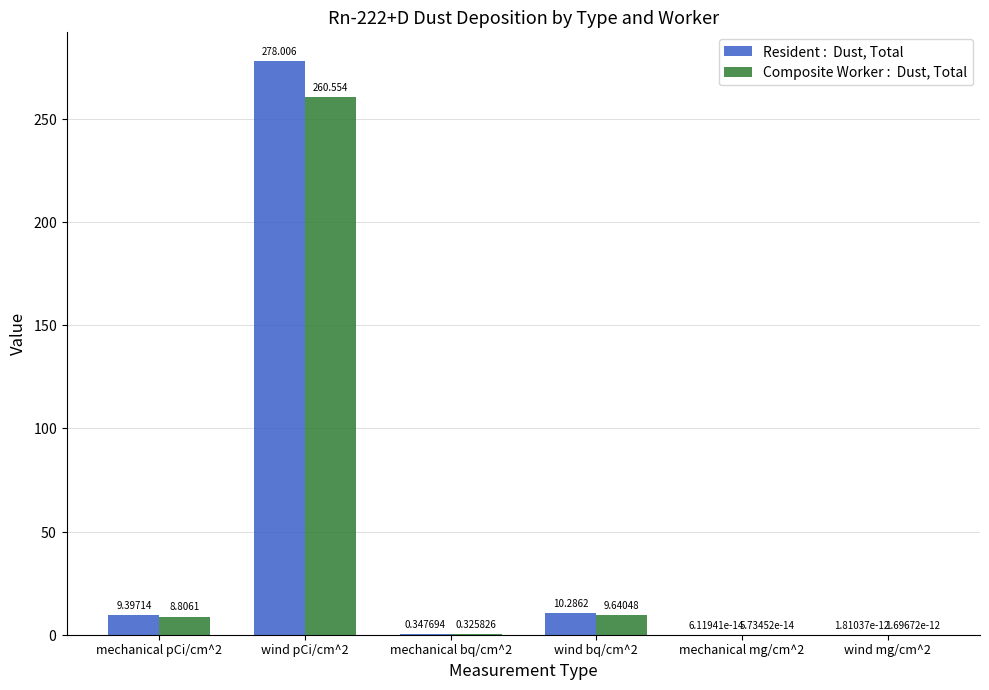

Count the number of categories in the chart.

6